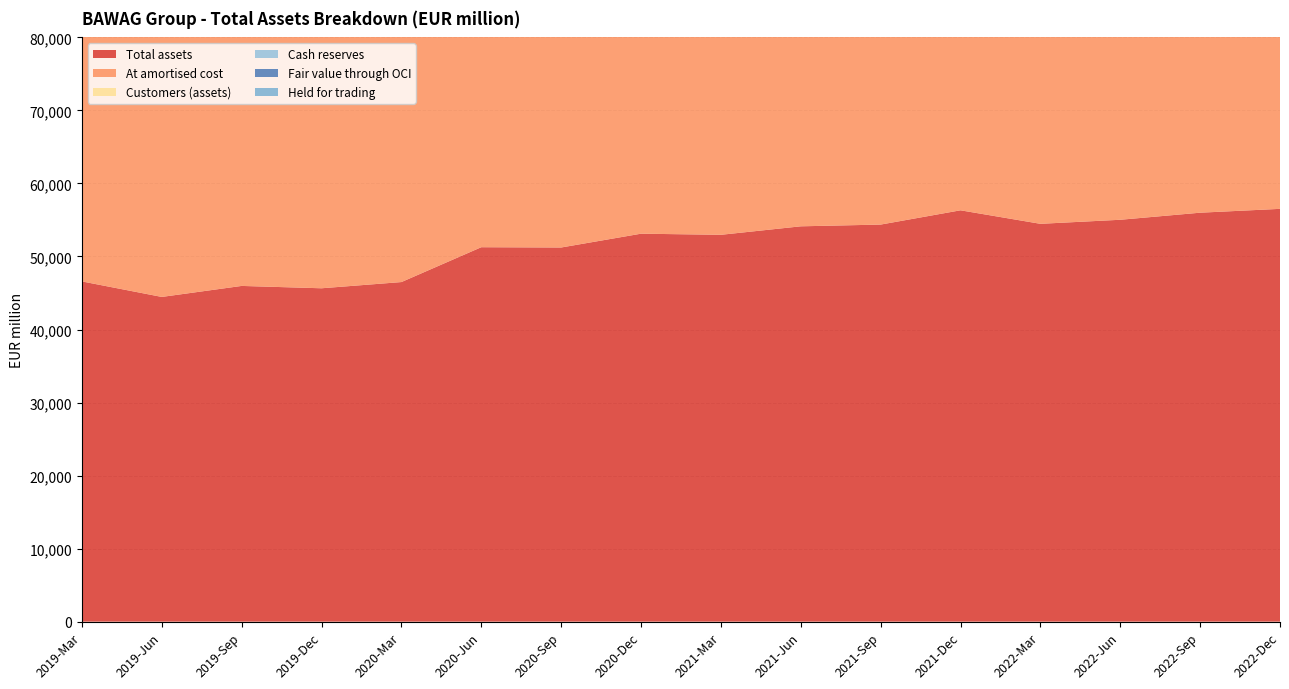

Reading left to right, what are all the values shown in this chart?

Total assets: 2019-Mar=46588	2019-Jun=44463	2019-Sep=45970	2019-Dec=45648	2020-Mar=46498	2020-Jun=51271	2020-Sep=51231	2020-Dec=53122	2021-Mar=52970	2021-Jun=54132	2021-Sep=54370	2021-Dec=56325	2022-Mar=54475	2022-Jun=55029	2022-Sep=55997	2022-Dec=56523
At amortised cost: 2019-Mar=38819	2019-Jun=37721	2019-Sep=38765	2019-Dec=38265	2020-Mar=38947	2020-Jun=42510	2020-Sep=43152	2020-Dec=44759	2021-Mar=45830	2021-Jun=46491	2021-Sep=47274	2021-Dec=48448	2022-Mar=47947	2022-Jun=49723	2022-Sep=50821	2022-Dec=51585
Customers (assets): 2019-Mar=30279	2019-Jun=31152	2019-Sep=30830	2019-Dec=30568	2020-Mar=31204	2020-Jun=31497	2020-Sep=31657	2020-Dec=32129	2021-Mar=33124	2021-Jun=32487	2021-Sep=34004	2021-Dec=34963	2022-Mar=35132	2022-Jun=37176	2022-Sep=36705	2022-Dec=35763
Cash reserves: 2019-Mar=2260	2019-Jun=714	2019-Sep=657	2019-Dec=1323	2020-Mar=441	2020-Jun=718	2020-Sep=513	2020-Dec=907	2021-Mar=611	2021-Jun=944	2021-Sep=882	2021-Dec=1894	2022-Mar=1514	2022-Jun=735	2022-Sep=965	2022-Dec=520
Fair value through OCI: 2019-Mar=2959	2019-Jun=3069	2019-Sep=3362	2019-Dec=3009	2020-Mar=3769	2020-Jun=4883	2020-Sep=4517	2020-Dec=4343	2021-Mar=4076	2021-Jun=4384	2021-Sep=3960	2021-Dec=3754	2022-Mar=3045	2022-Jun=2851	2022-Sep=2687	2022-Dec=2743
Held for trading: 2019-Mar=368	2019-Jun=409	2019-Sep=451	2019-Dec=353	2020-Mar=364	2020-Jun=375	2020-Sep=413	2020-Dec=441	2021-Mar=322	2021-Jun=284	2021-Sep=296	2021-Dec=257	2022-Mar=184	2022-Jun=194	2022-Sep=156	2022-Dec=156